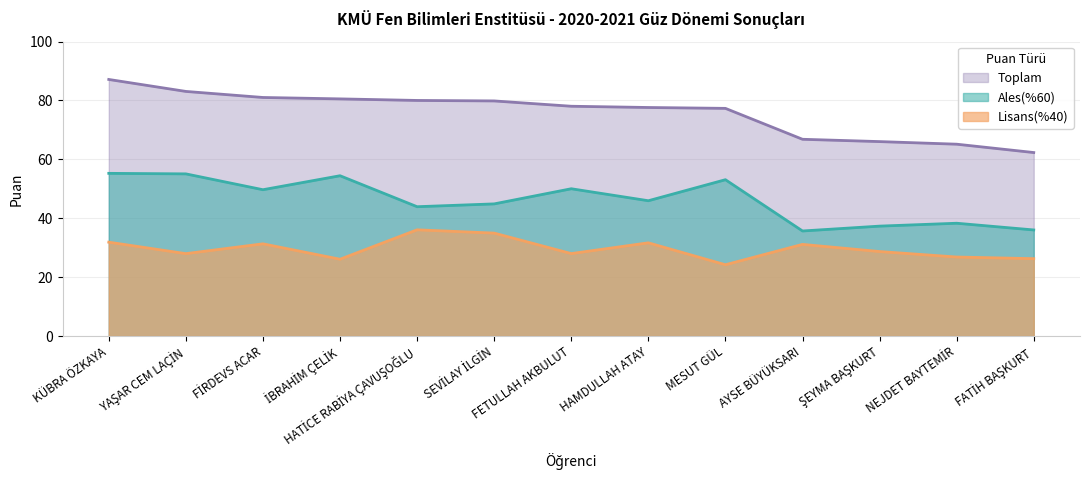

In Ales(%60), how many points are lower than both neighbors (excluding endpoints)?

4